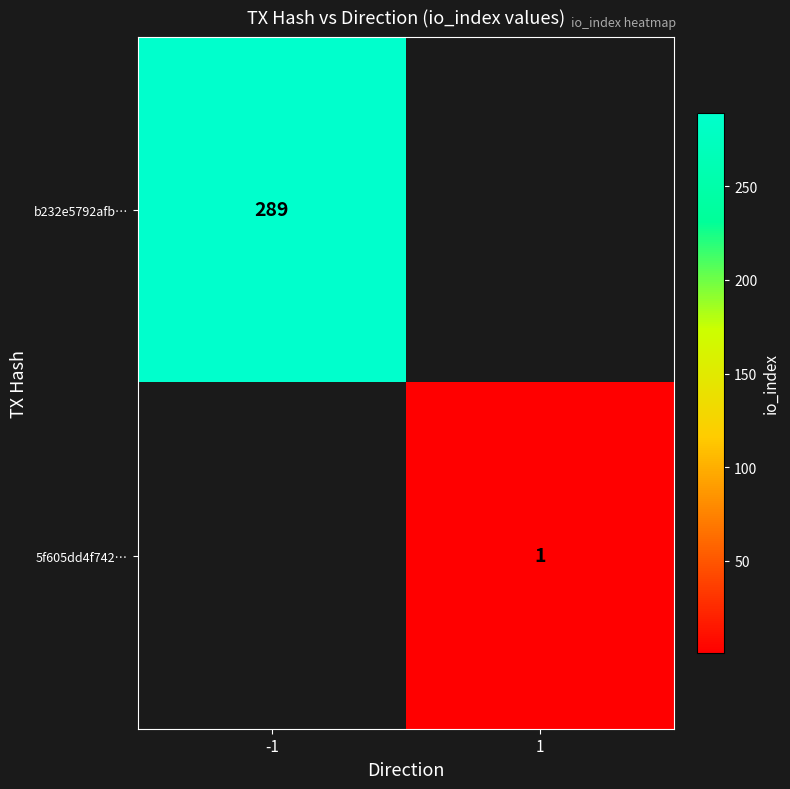

Is the value of b232e5792afb… at -1 greater than the value of 5f605dd4f742… at 1?

Yes